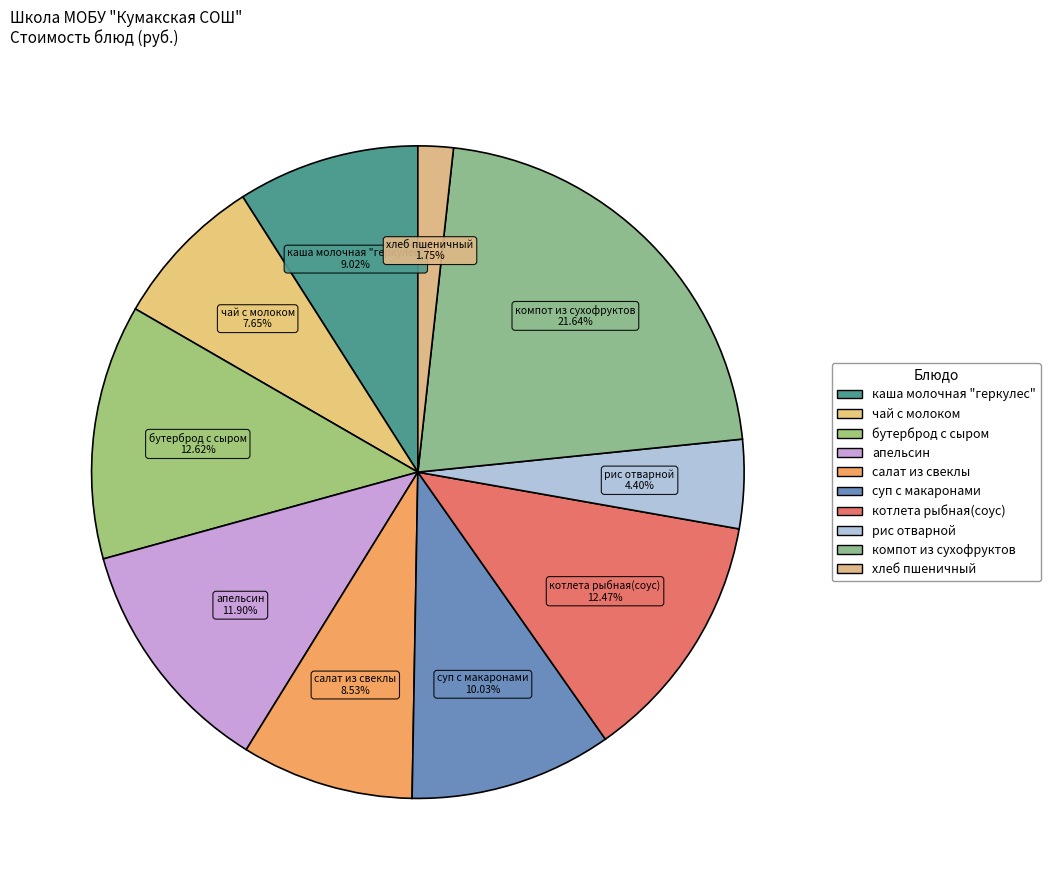

Approximately how many times larger is the value at суп с макаронами compared to апельсин?

0.8